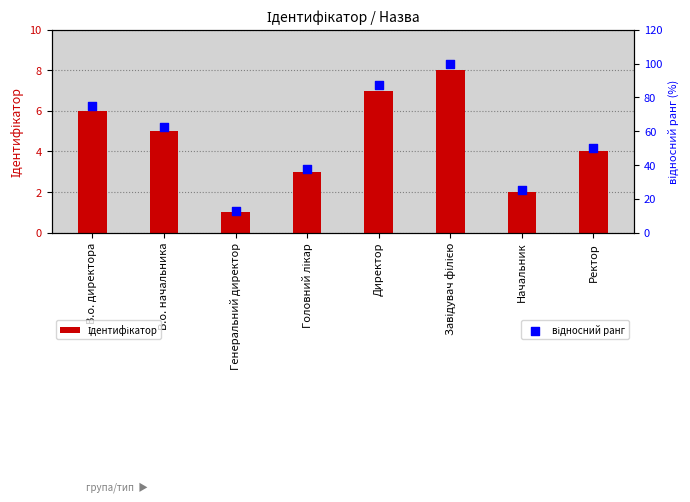

Which series has the largest total across all categories?

відносний ранг